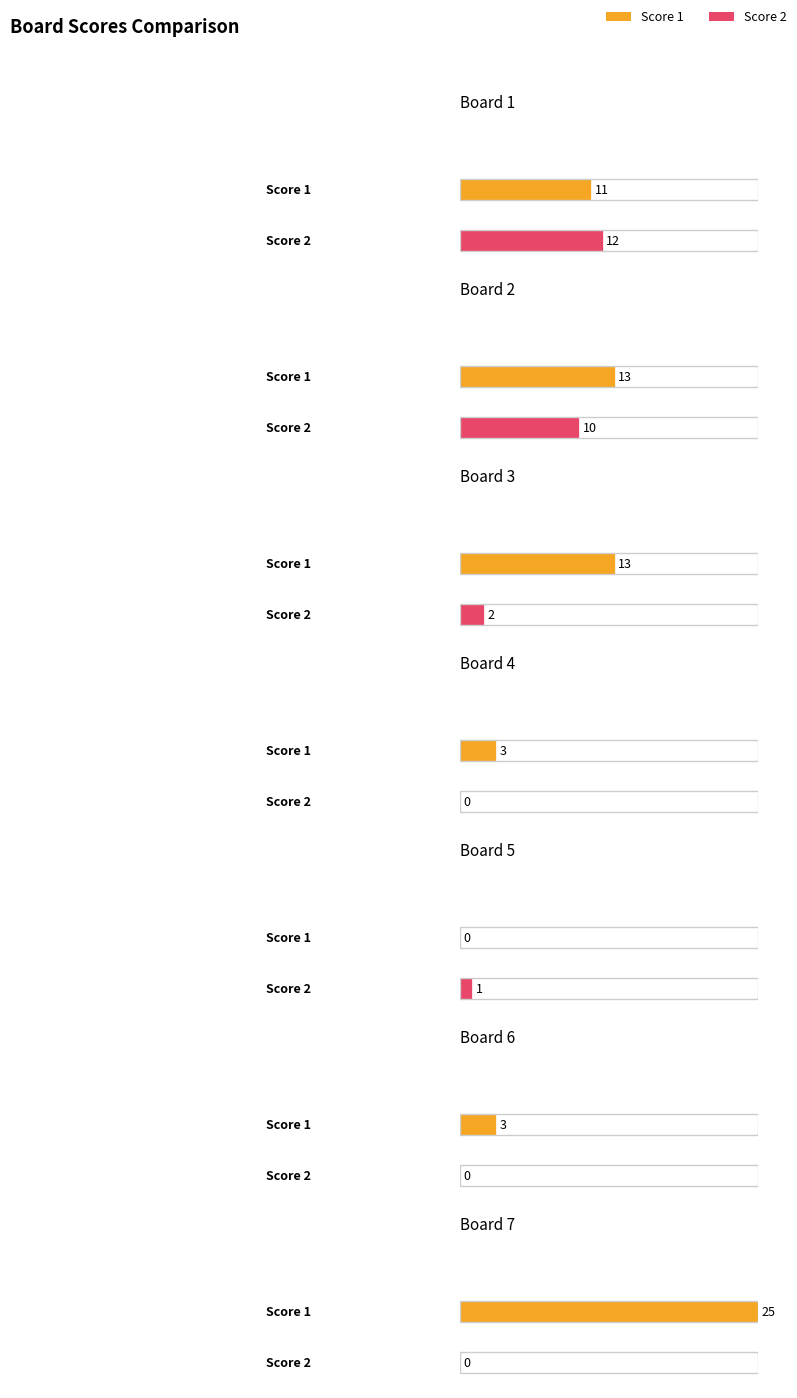

How many groups of bars are there?

7